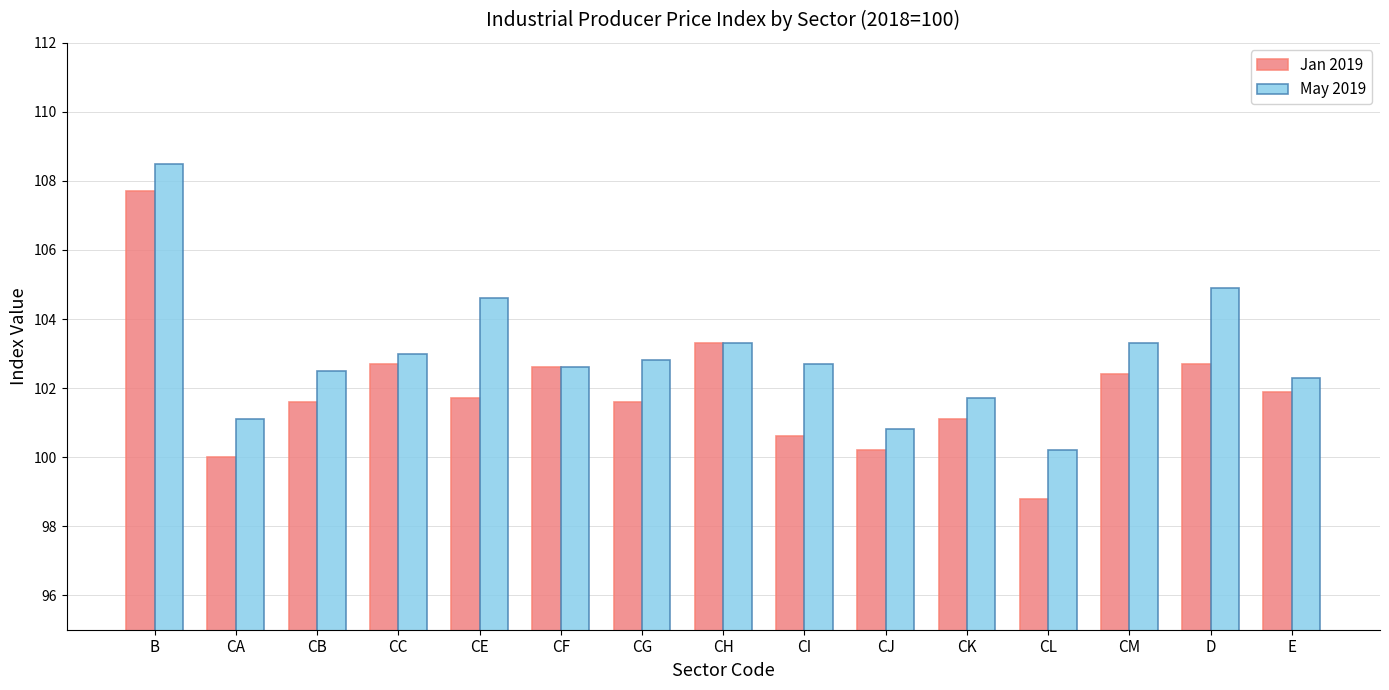

What is the spread (max minus min) of values at CI?

2.1